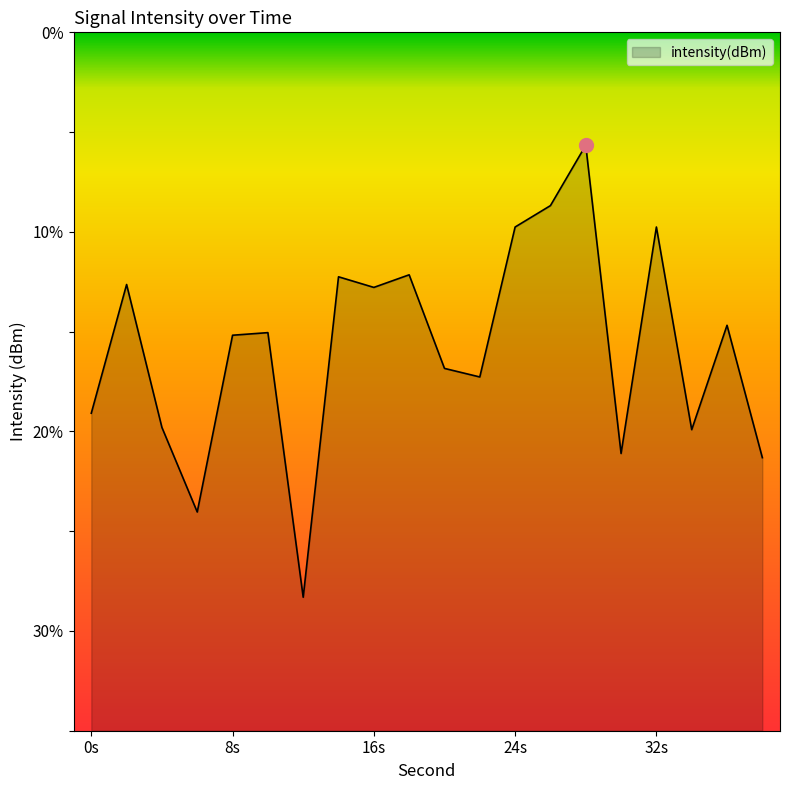

How many lines are shown in the chart?

1